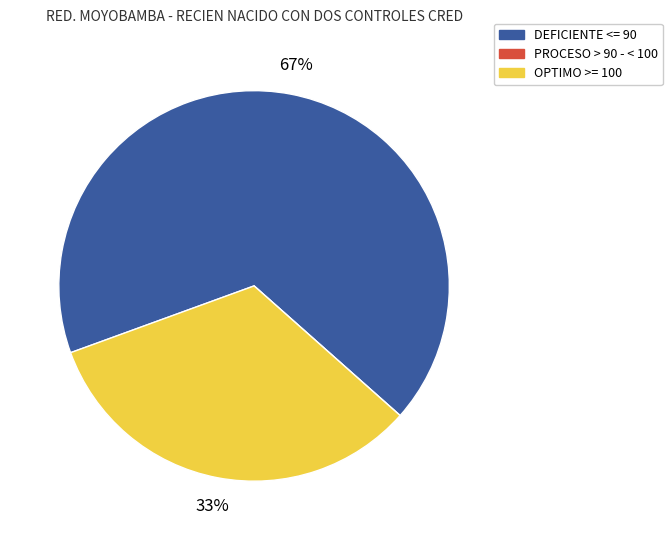

Which category accounts for the majority?

DEFICIENTE <= 90